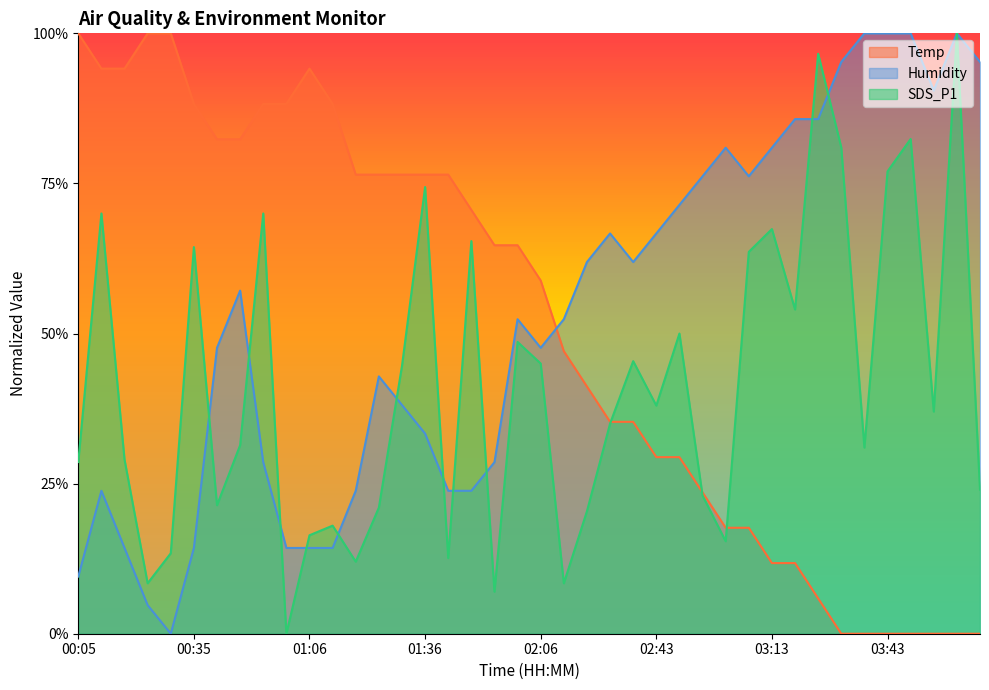

What is the spread (max minus min) of values at 04:07?

1.0